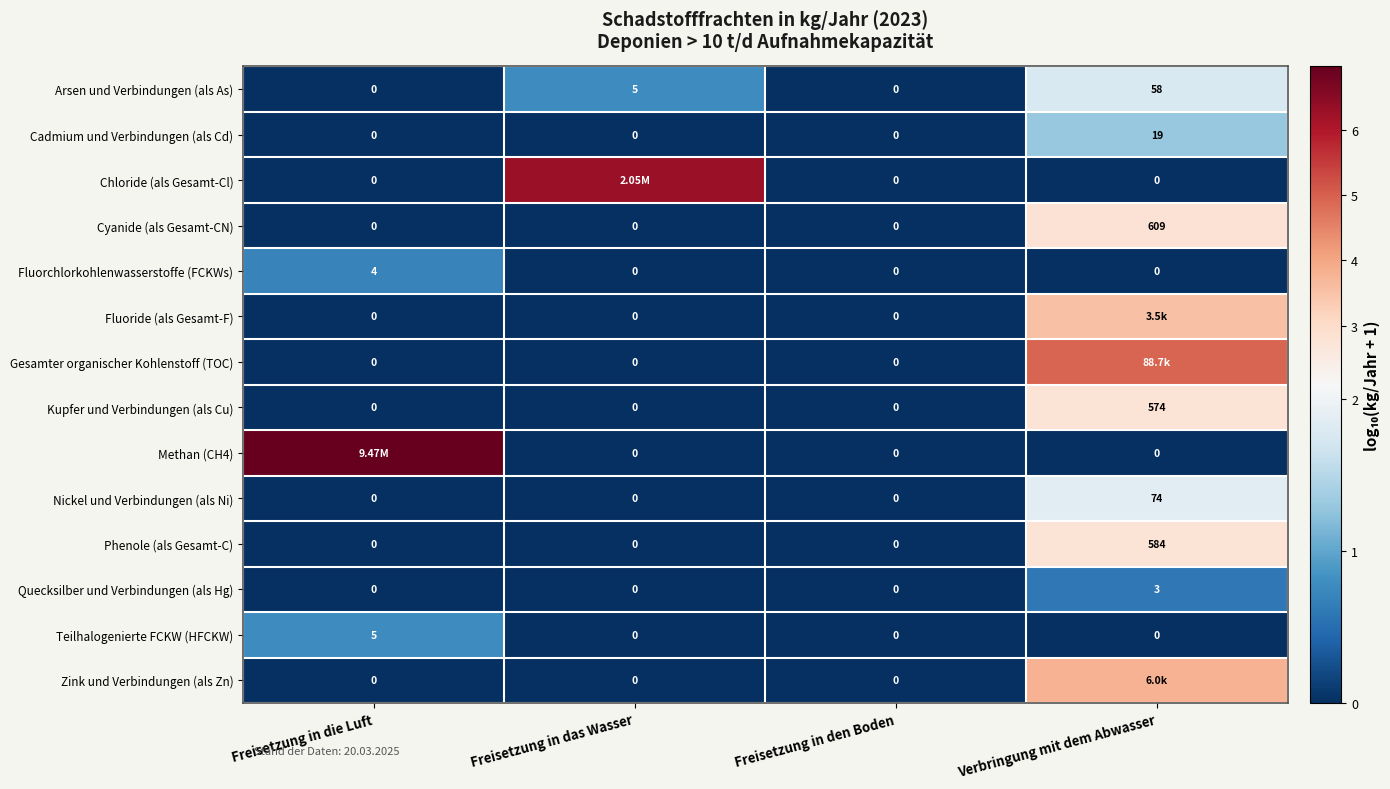

Where is Arsen und Verbindungen (als As) nearest to the value 29?

Freisetzung in das Wasser